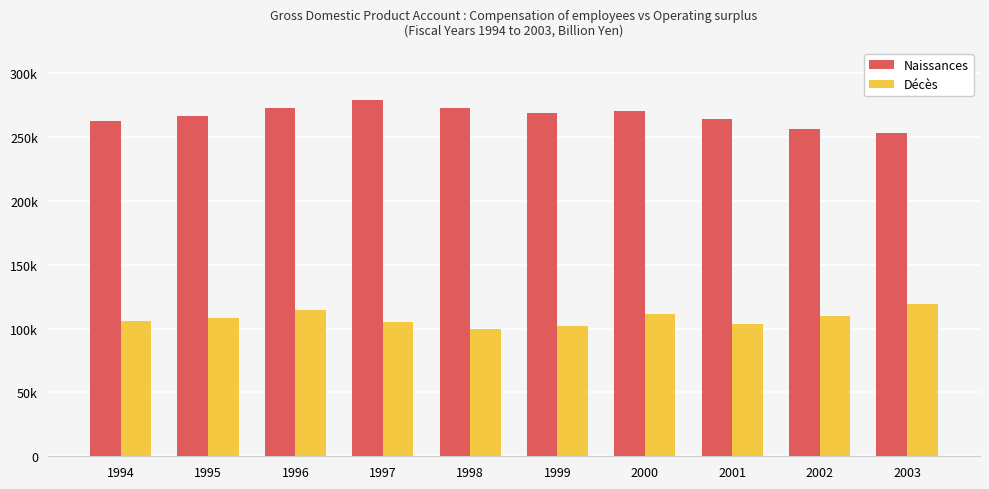

Where is Décès nearest to the value 109560?

2002